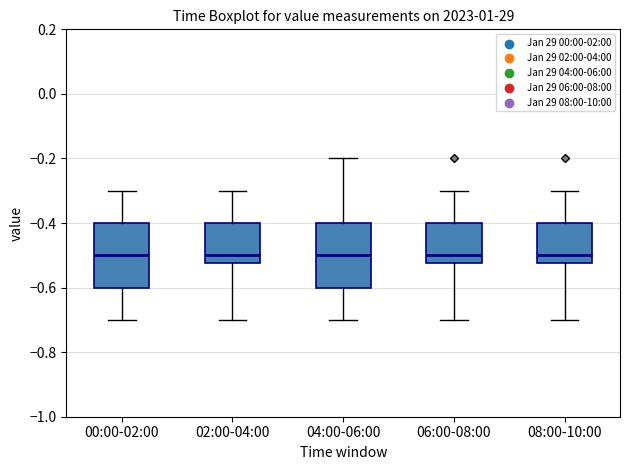

Reading left to right, transcribe this box plot: for each box, give where its median line is, the range the box spans, and where its two whiskers end, as read against the y-axis. The values are not printed on the chart, so give them approximately, as read against the axis.

00:00-02:00: median -0.50, box -0.60 to -0.40, whiskers -0.70 to -0.30
02:00-04:00: median -0.50, box -0.52 to -0.40, whiskers -0.70 to -0.30
04:00-06:00: median -0.50, box -0.60 to -0.40, whiskers -0.70 to -0.20
06:00-08:00: median -0.50, box -0.52 to -0.40, whiskers -0.70 to -0.30
08:00-10:00: median -0.50, box -0.52 to -0.40, whiskers -0.70 to -0.30